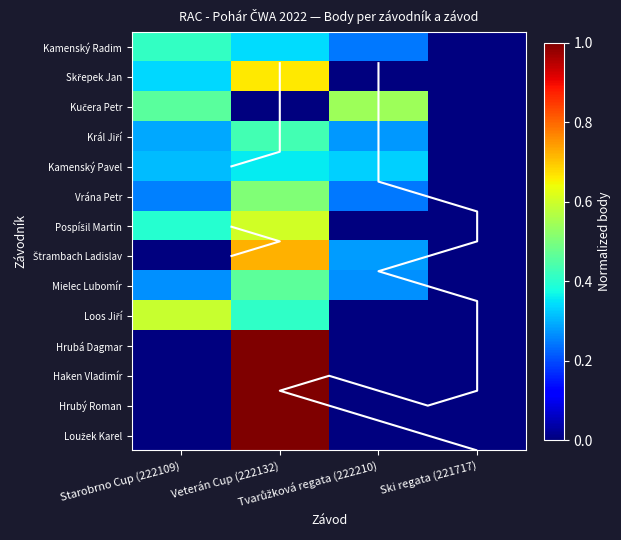

True or false: Štrambach Ladislav has a value of 0.1 at Tvarůžková regata (222210).

False